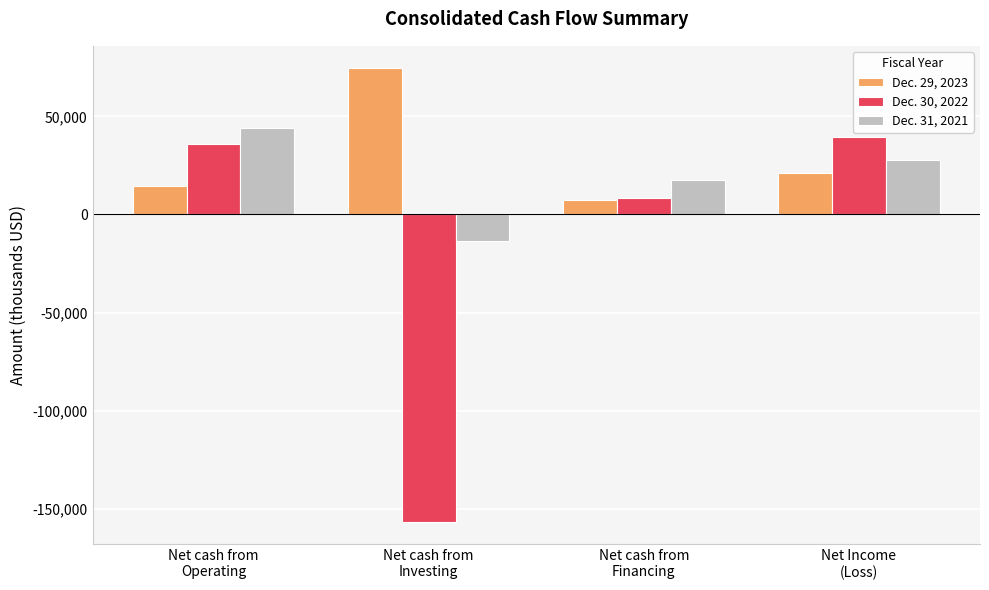

What position from the left is Net cash from
Investing?

2